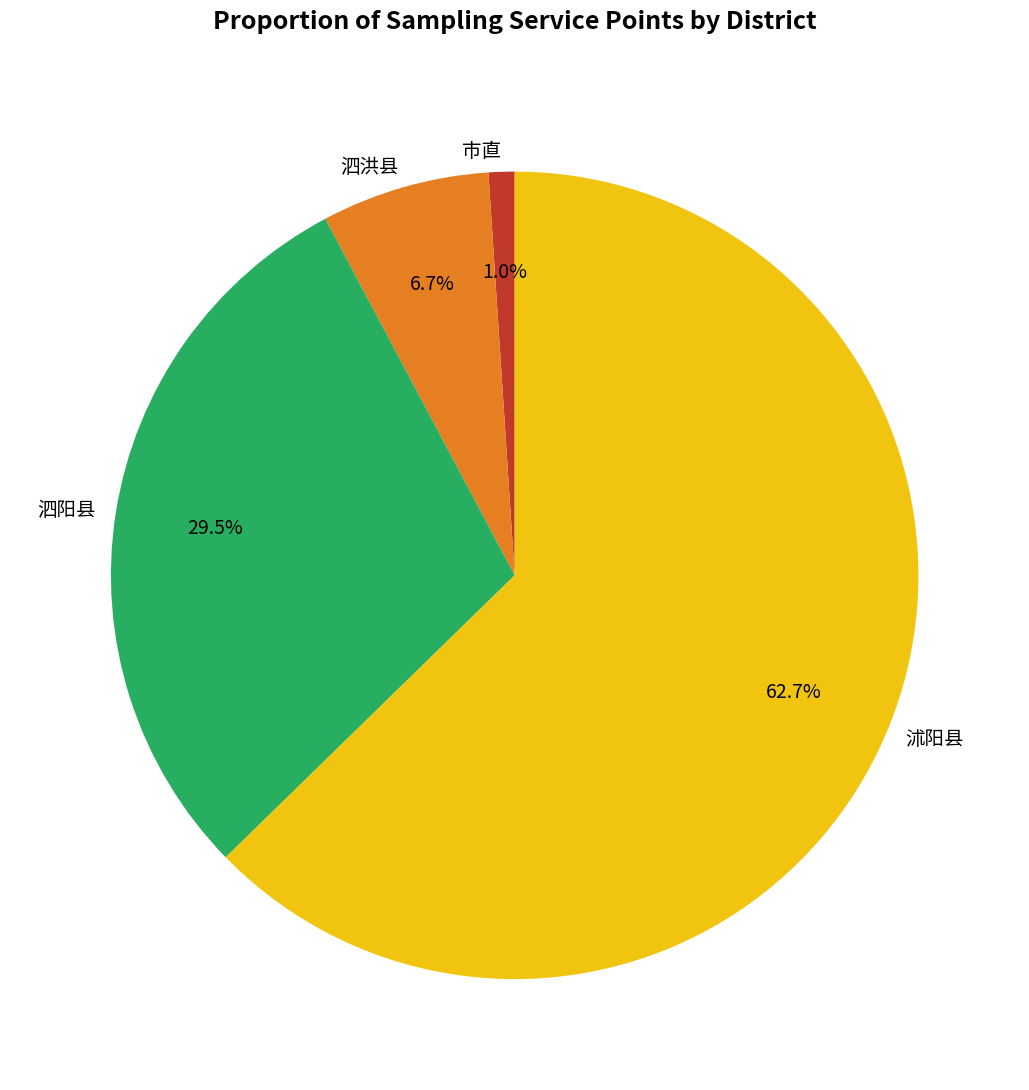

To the nearest percent, what portion does 泗洪县 represent?

7%